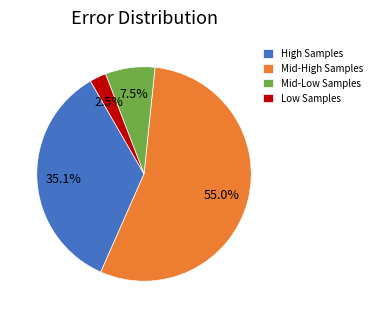

Which has a higher value, Mid-Low Samples or Low Samples?

Mid-Low Samples